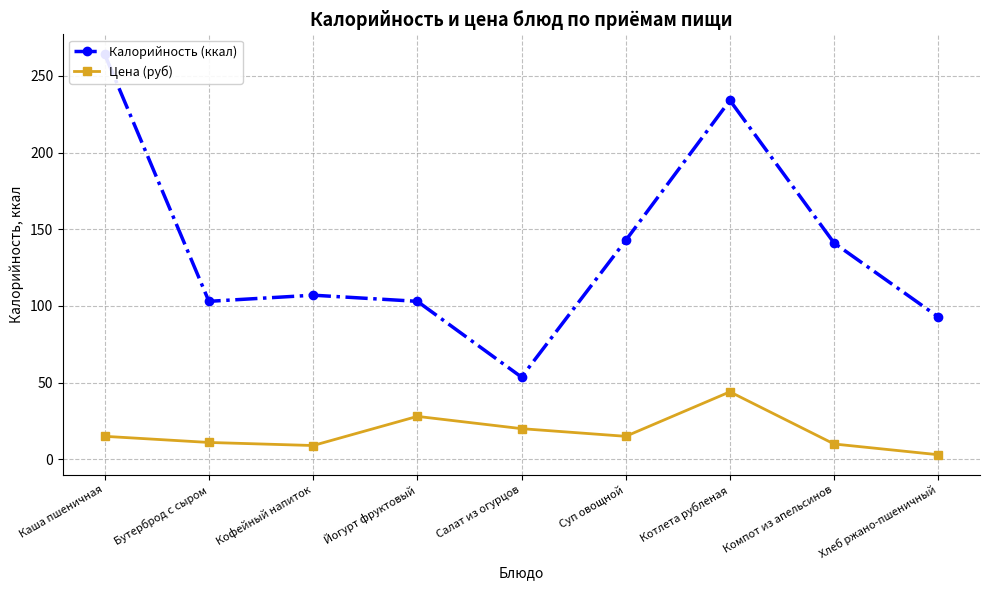

What is the value of the Калорийность (ккал) point at the 2nd from the left?

103.0